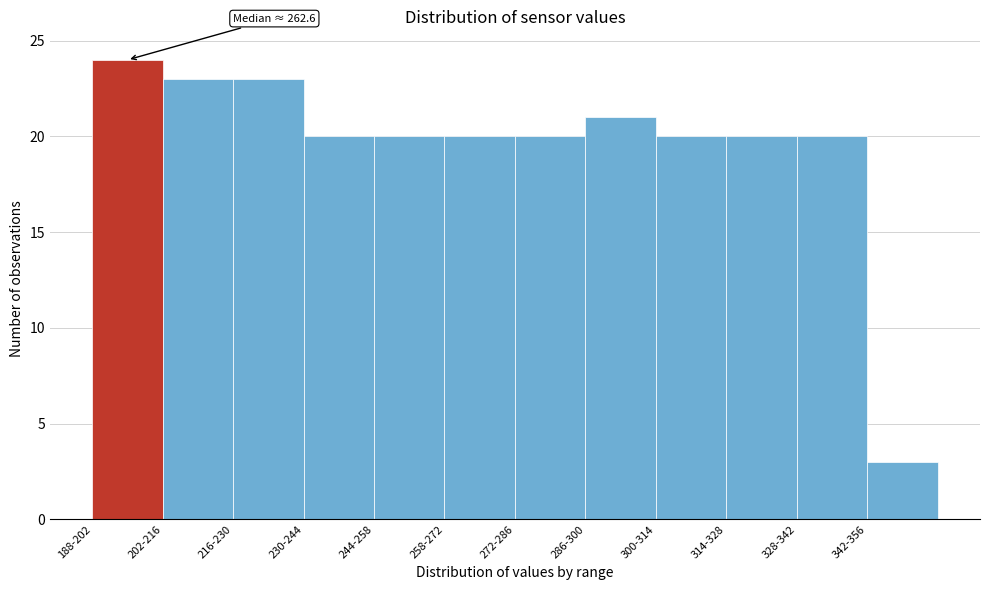

Reading left to right, list all the values displayed in this chart.

24	23	23	20	20	20	20	21	20	20	20	3